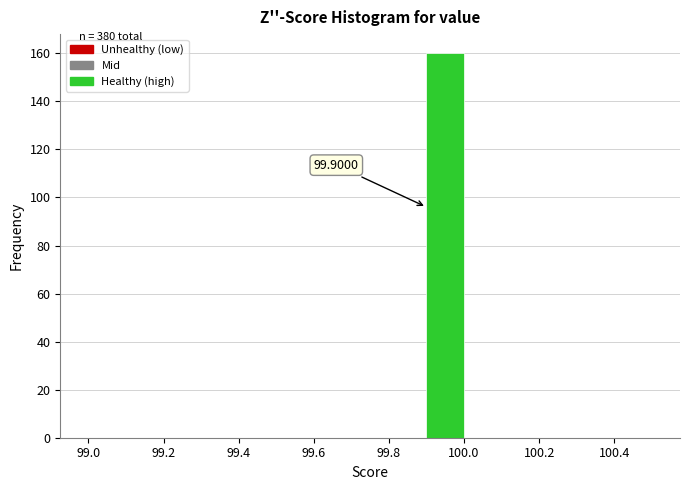

Over which range of the x-axis is the bar tallest?

99.9 to 100.0